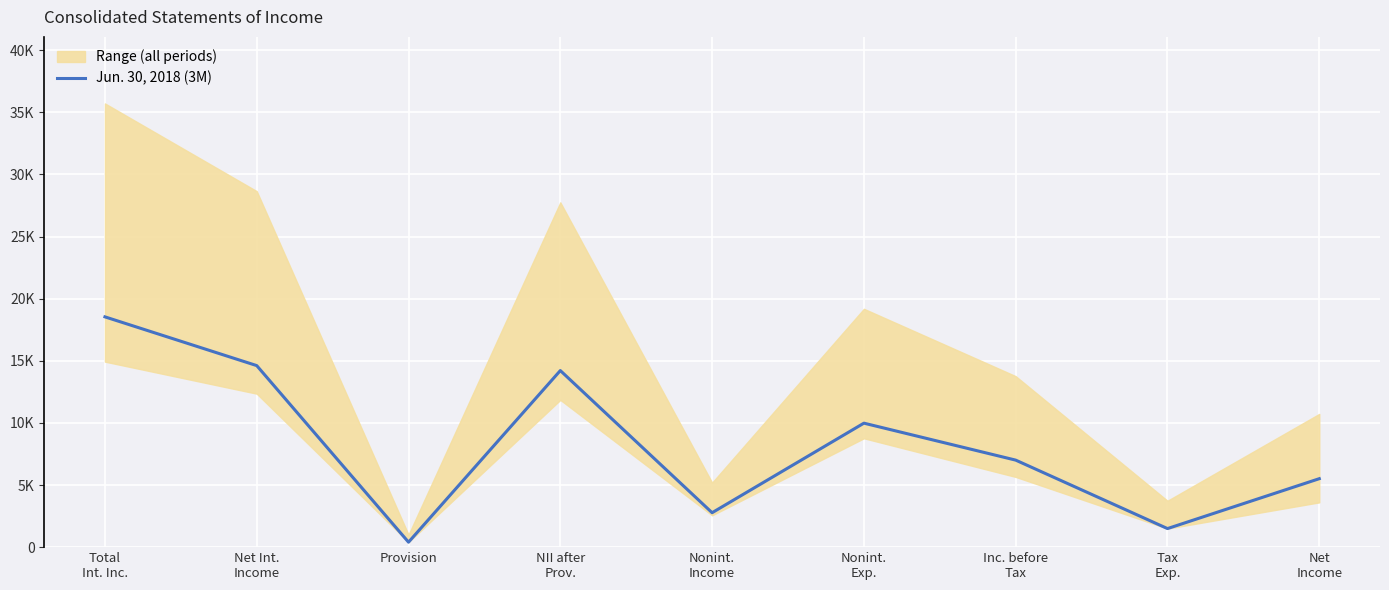

The value at NII after
Prov. is 14212. True or false?

True